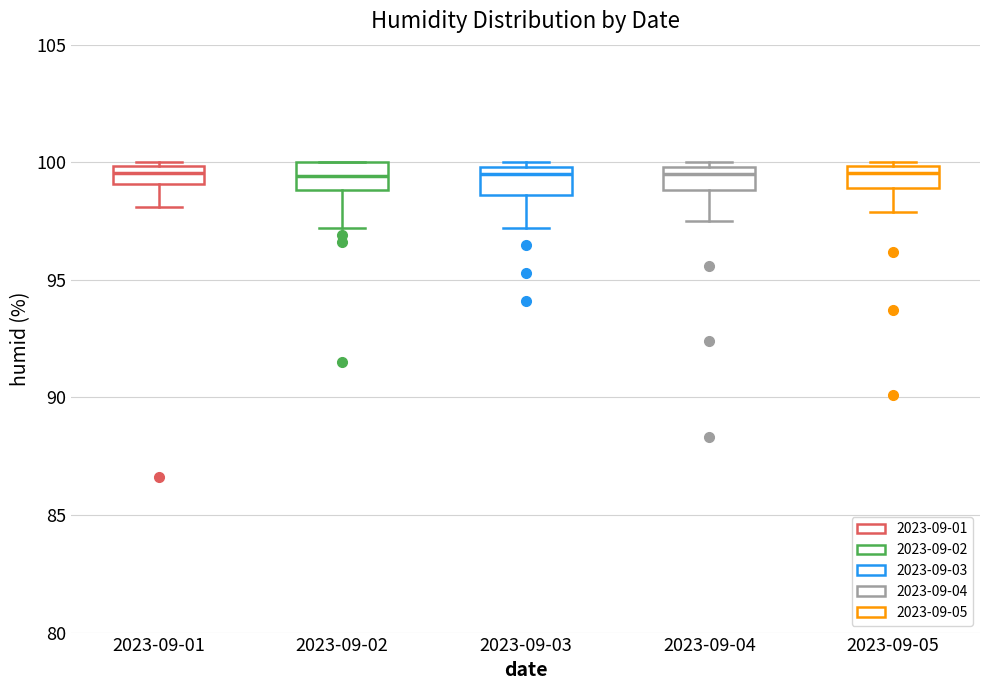

Where is the lower edge of the box for 2023-09-01 on the y-axis? The values are not printed on the chart, so give them approximately, as read against the axis.

99.0